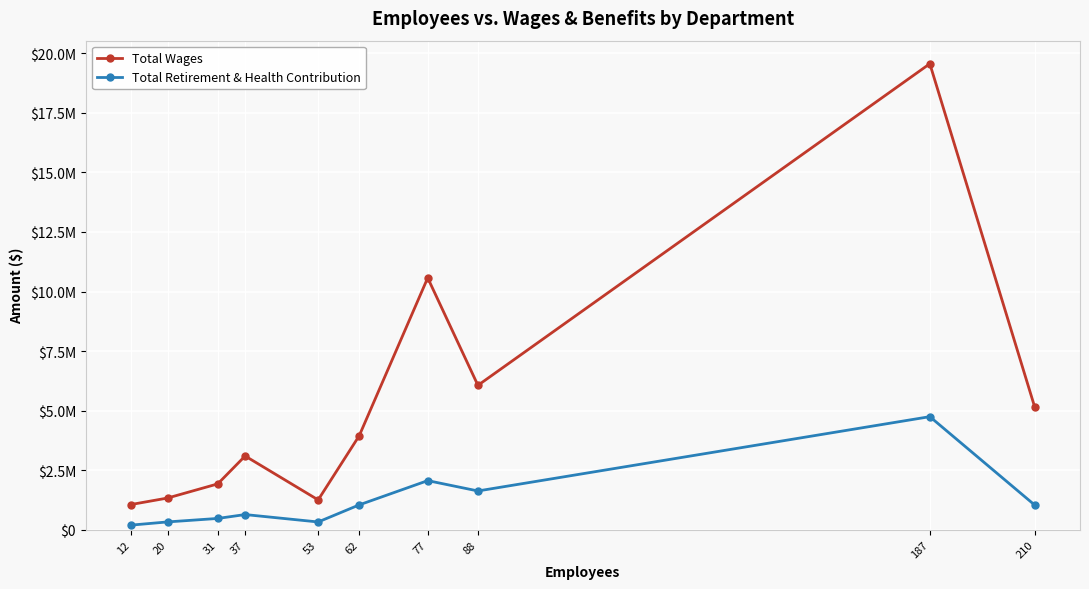

What are all the series names shown in the legend?

Total Wages, Total Retirement & Health Contribution